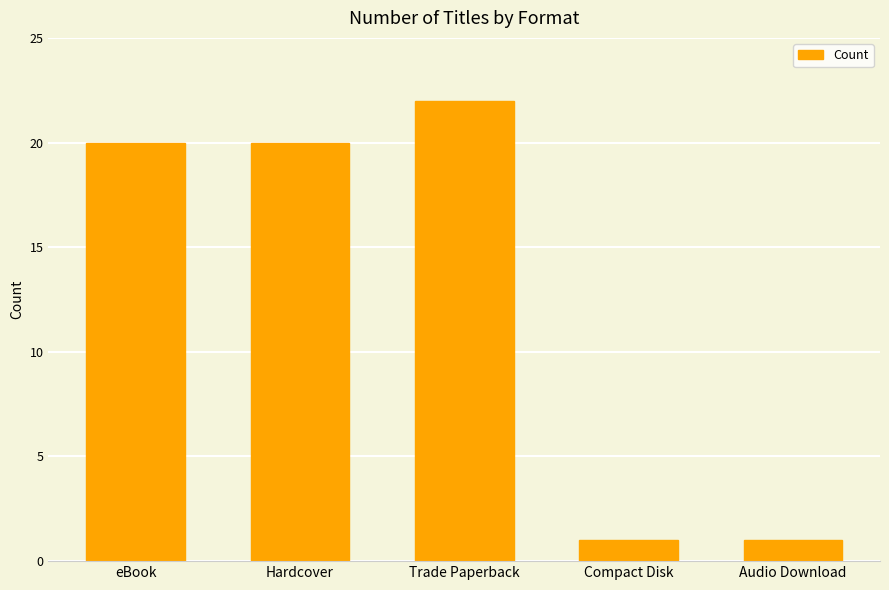

What is the sum of the values at Trade Paperback and Hardcover?

42